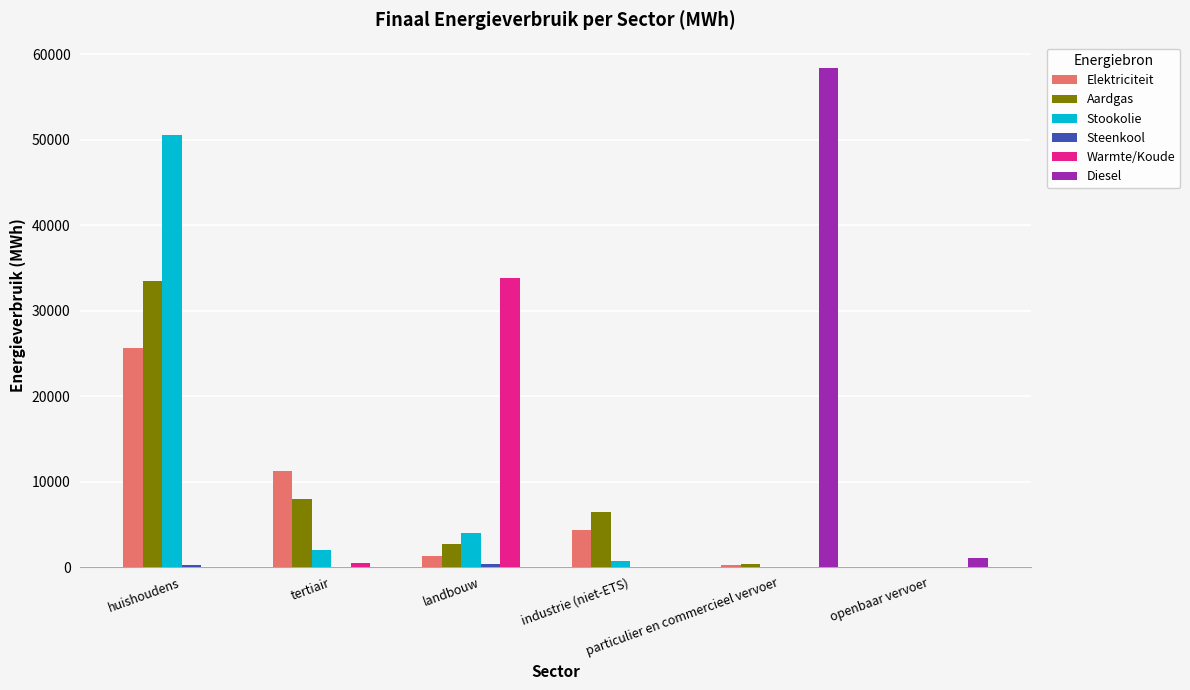

What is the sum of all Aardgas values?

50852.9